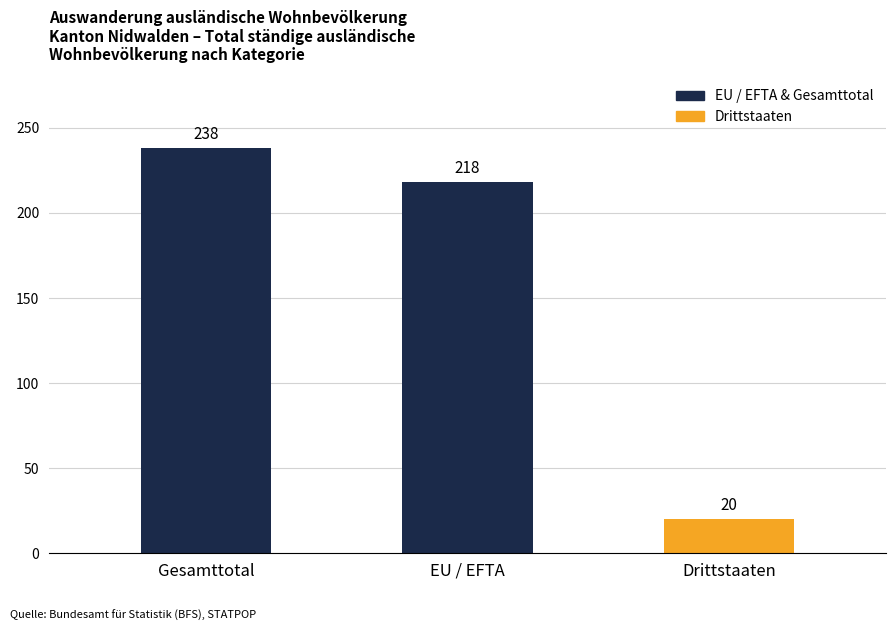

What is the smallest value displayed?

20